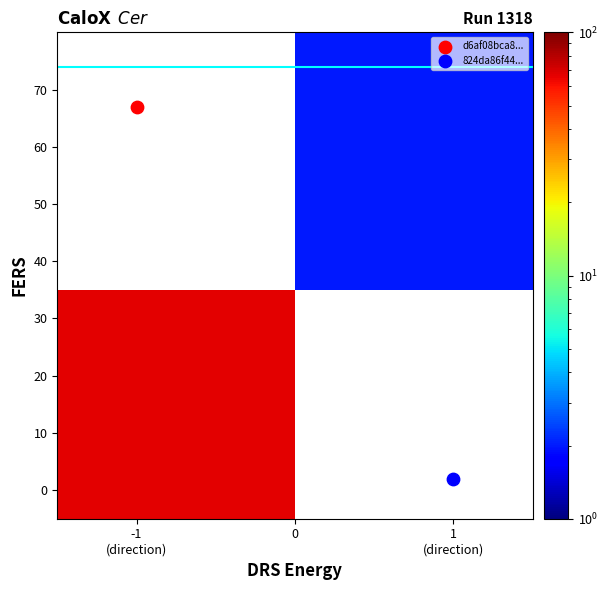

What is the greatest value displayed?

67.0